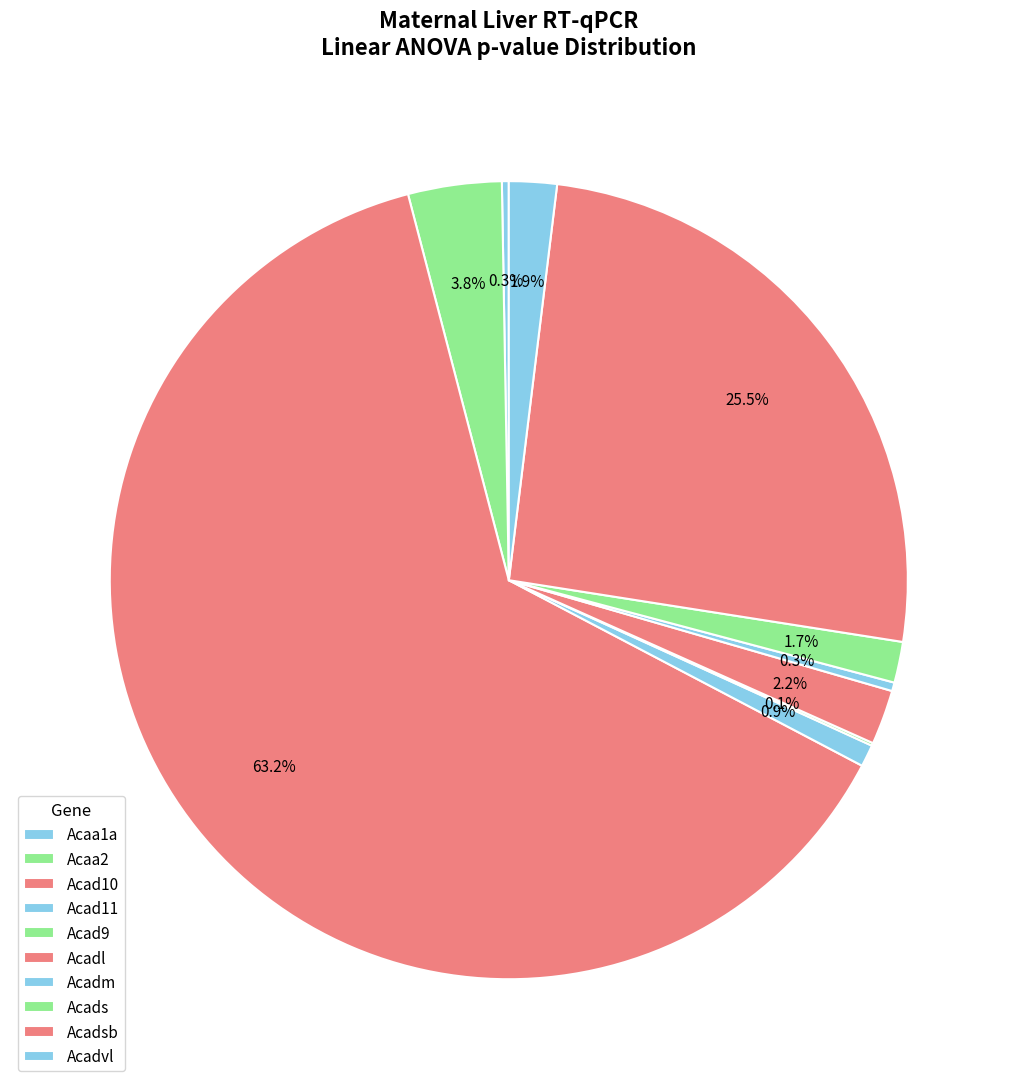

What percentage is the Acad11 slice, to the nearest percent?

1%